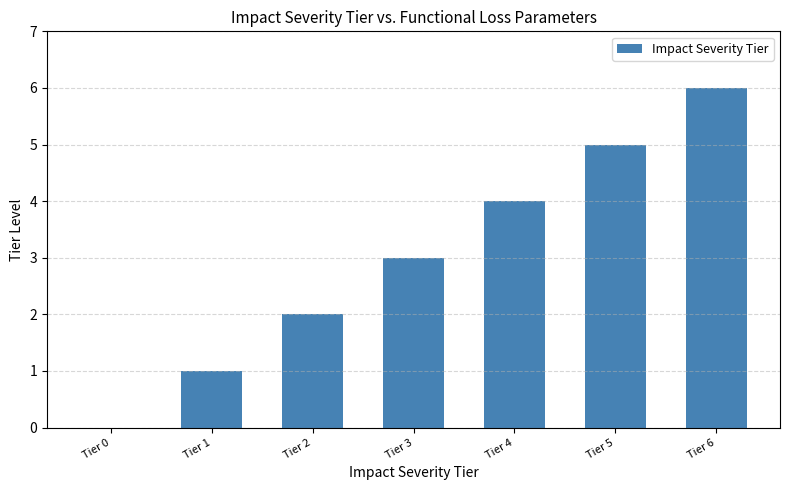

What is the change in value from Tier 3 to Tier 4?

+1